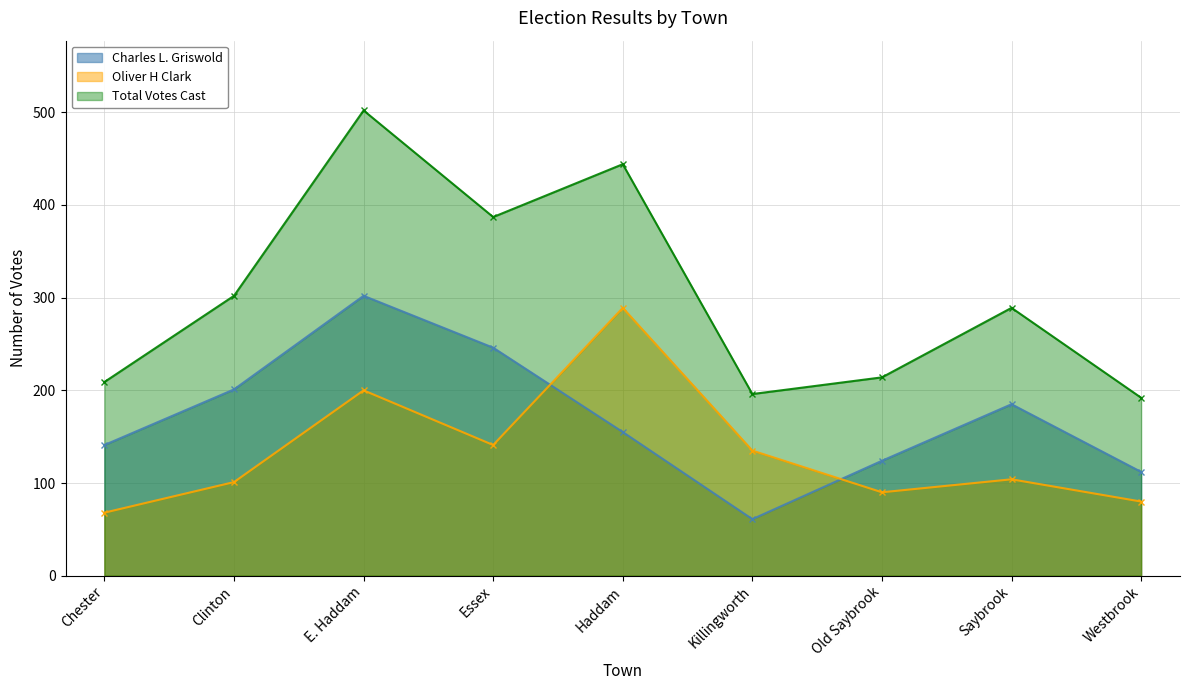

What is the label of the 8th point from the right?

Clinton